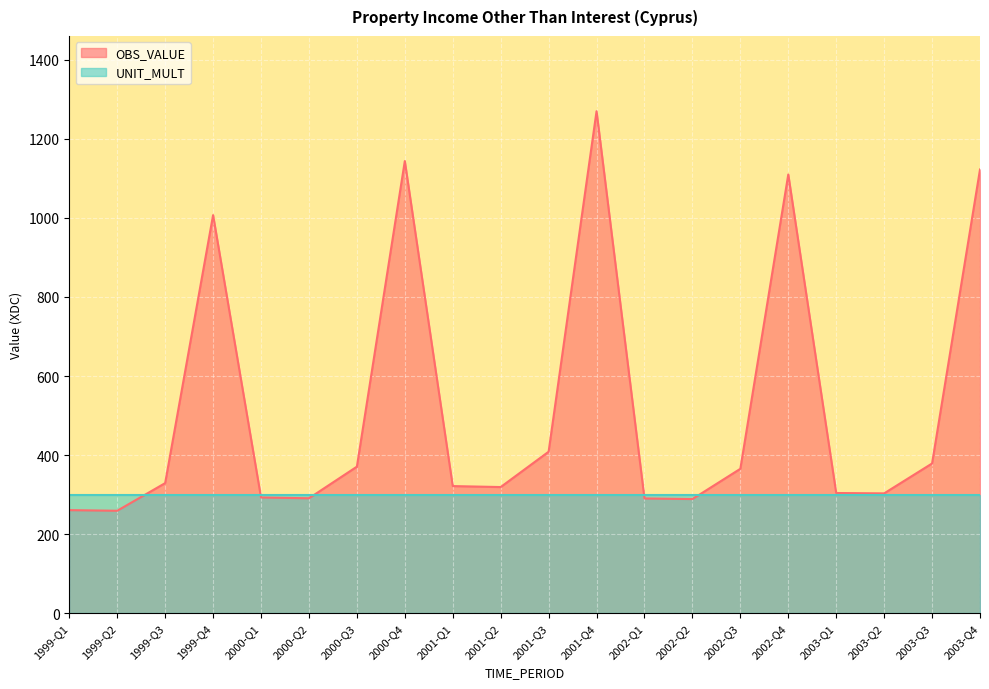

What is the smallest value displayed?

259.1